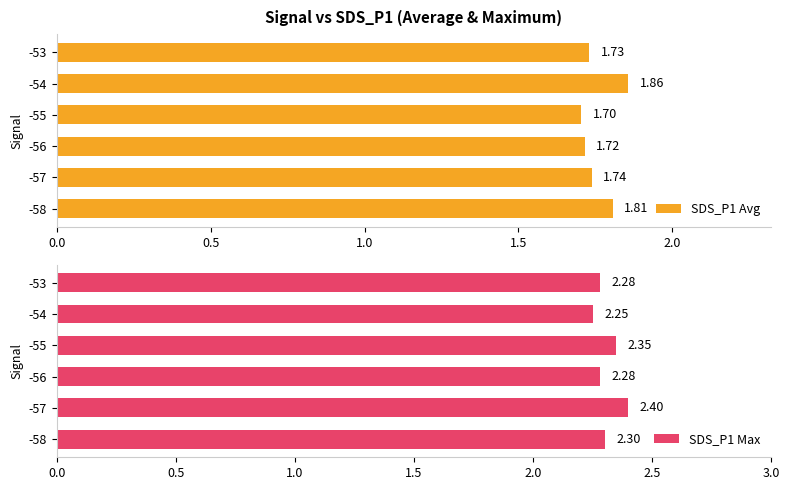

Reading left to right, transcribe all the data shown in this chart.

SDS_P1 Avg: 1.8	1.7	1.7	1.7	1.9	1.7
SDS_P1 Max: 2.3	2.4	2.3	2.4	2.2	2.3